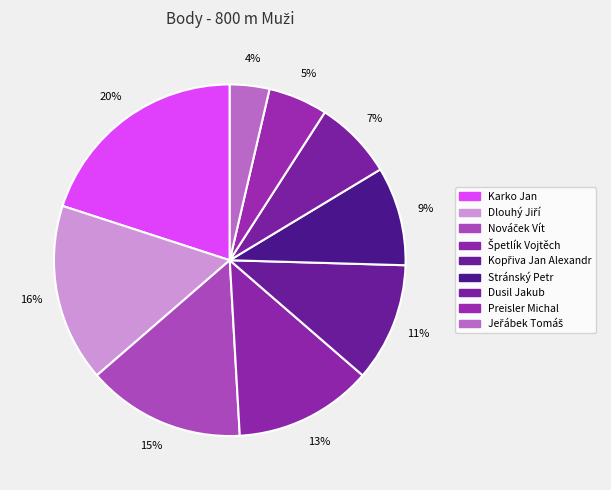

How many slices are in this pie chart?

9